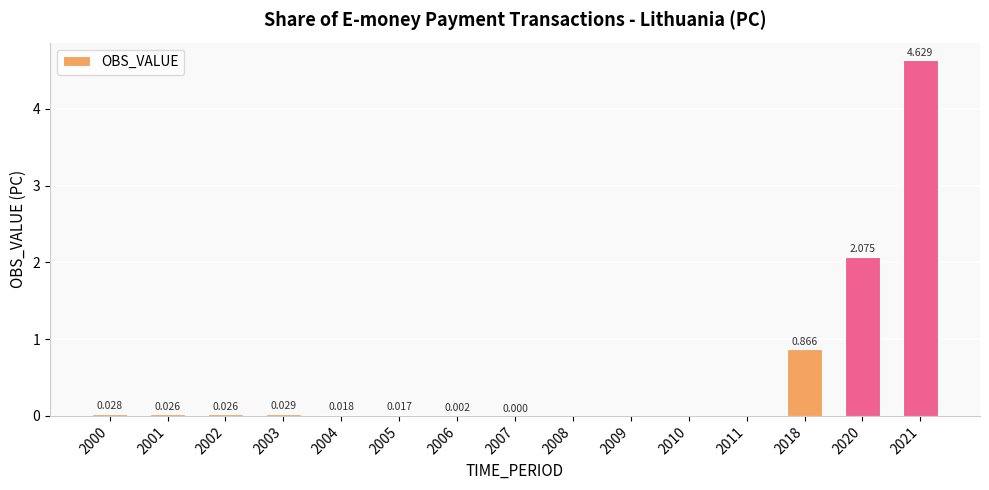

Are the bars horizontal?

No